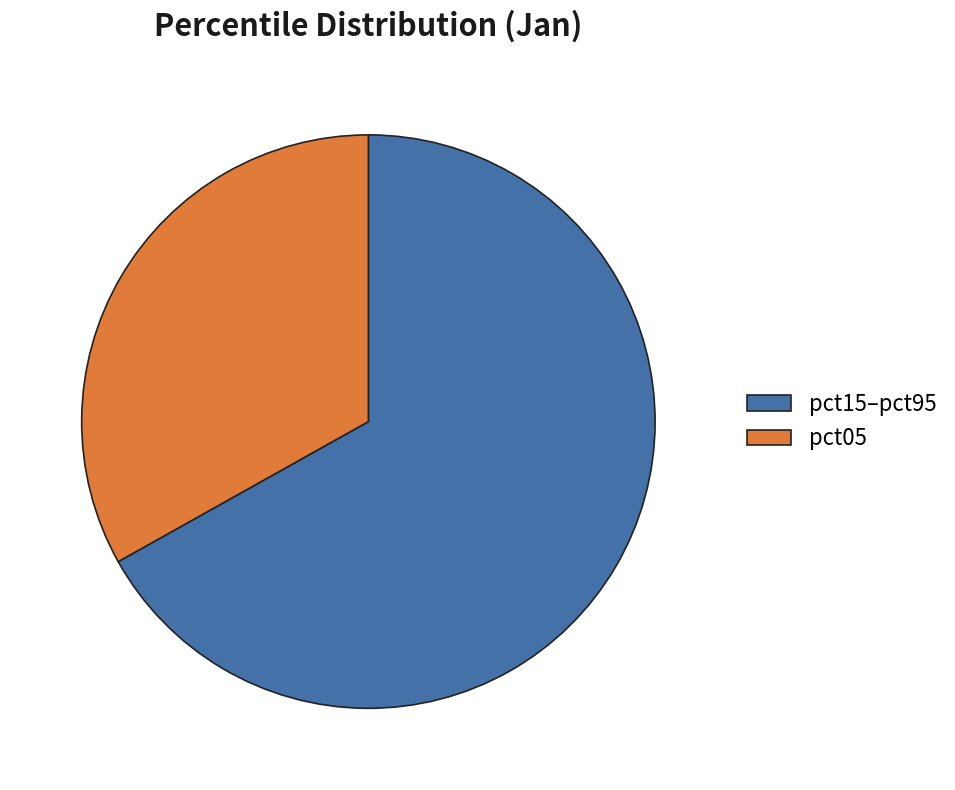

Is the sum of pct15–pct95 and pct05 greater than half?

Yes